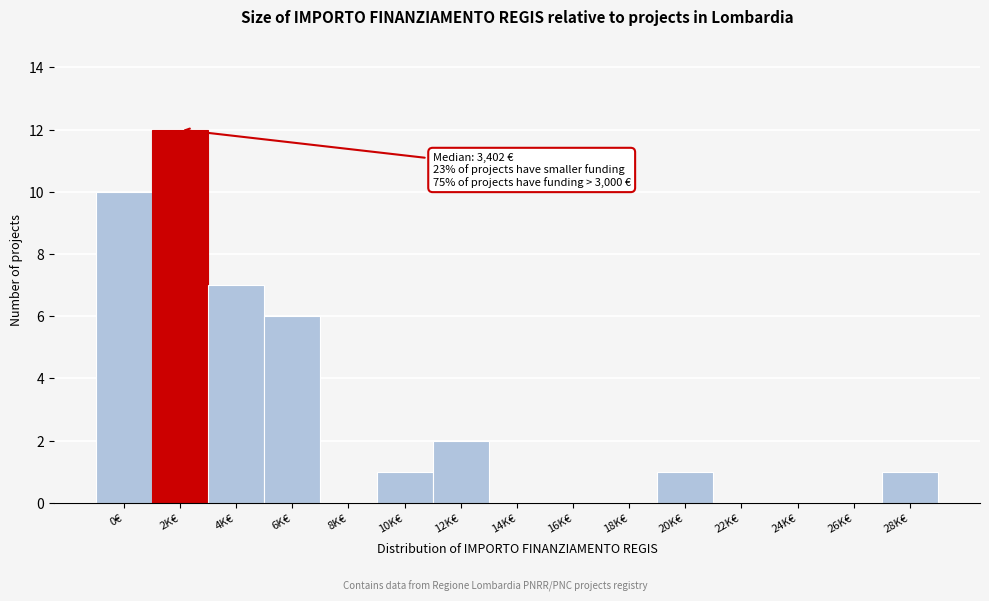

Reading right to left, what are all the values shown in this chart?

28K€=1	26K€=0	24K€=0	22K€=0	20K€=1	18K€=0	16K€=0	14K€=0	12K€=2	10K€=1	8K€=0	6K€=6	4K€=7	2K€=12	0€=10